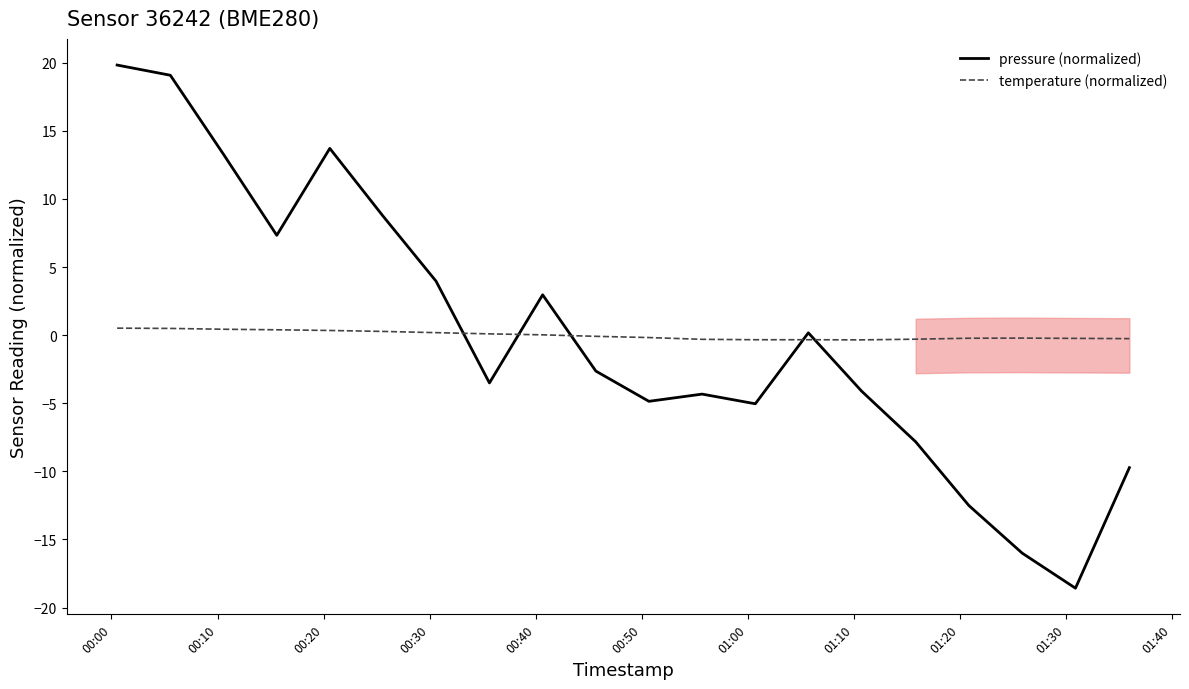

What is the difference between the maximum and minimum values in the pressure (normalized) series?

38.4